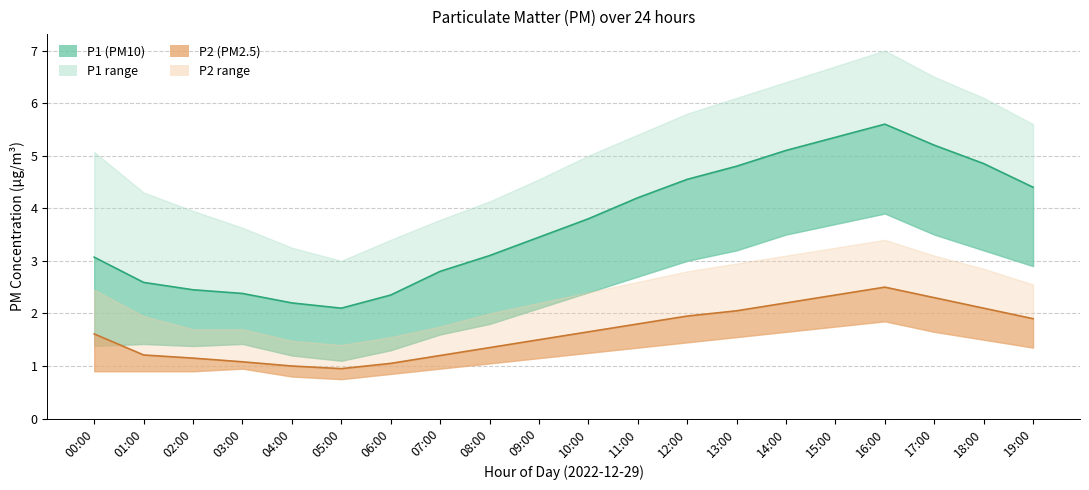

Which series has the widest spread of values?

P1_upper